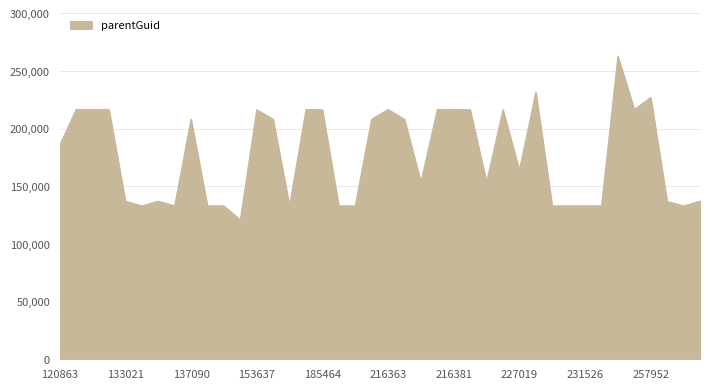

What is the difference between the maximum and minimum values?

141945